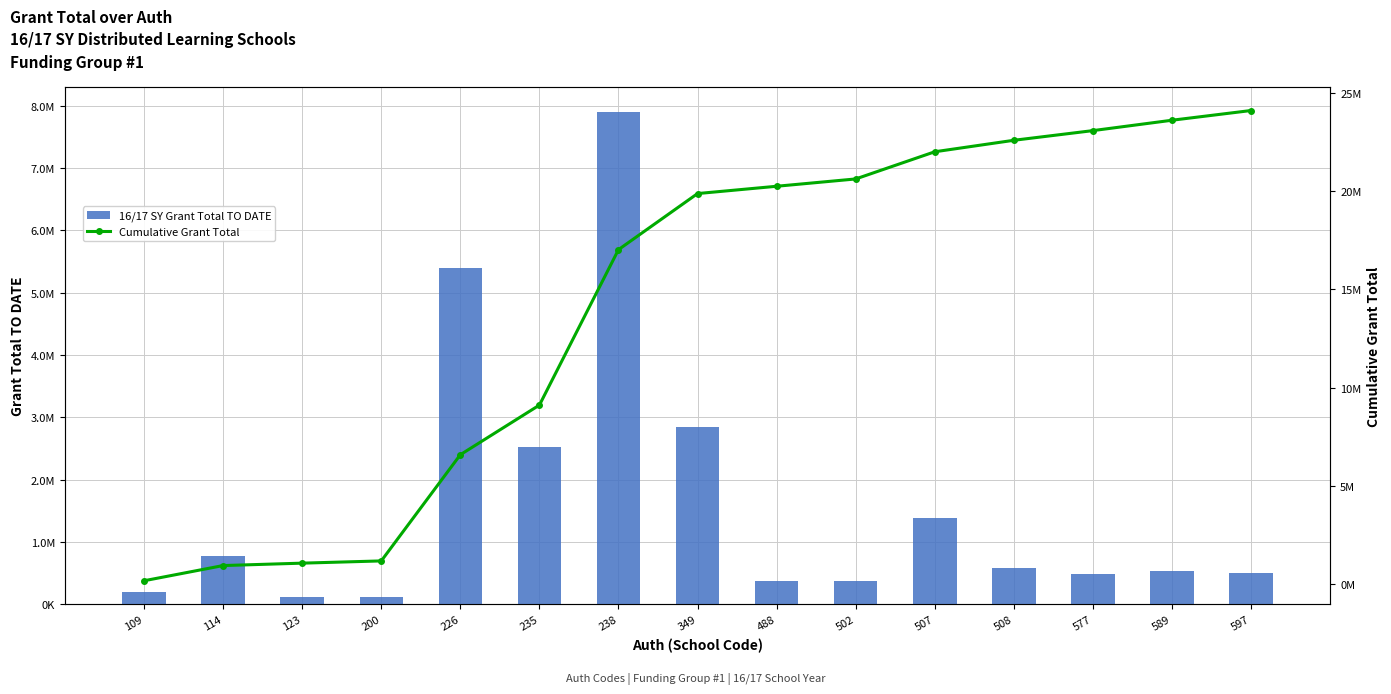

Are the bars horizontal?

No